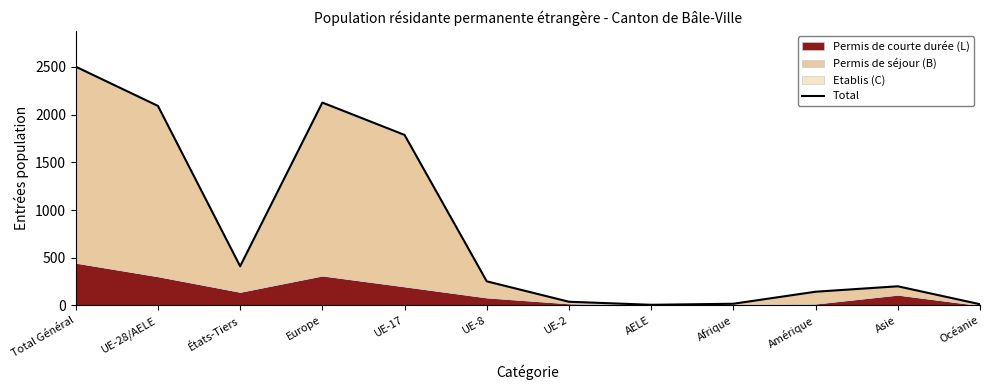

How many data points does each series have?

12